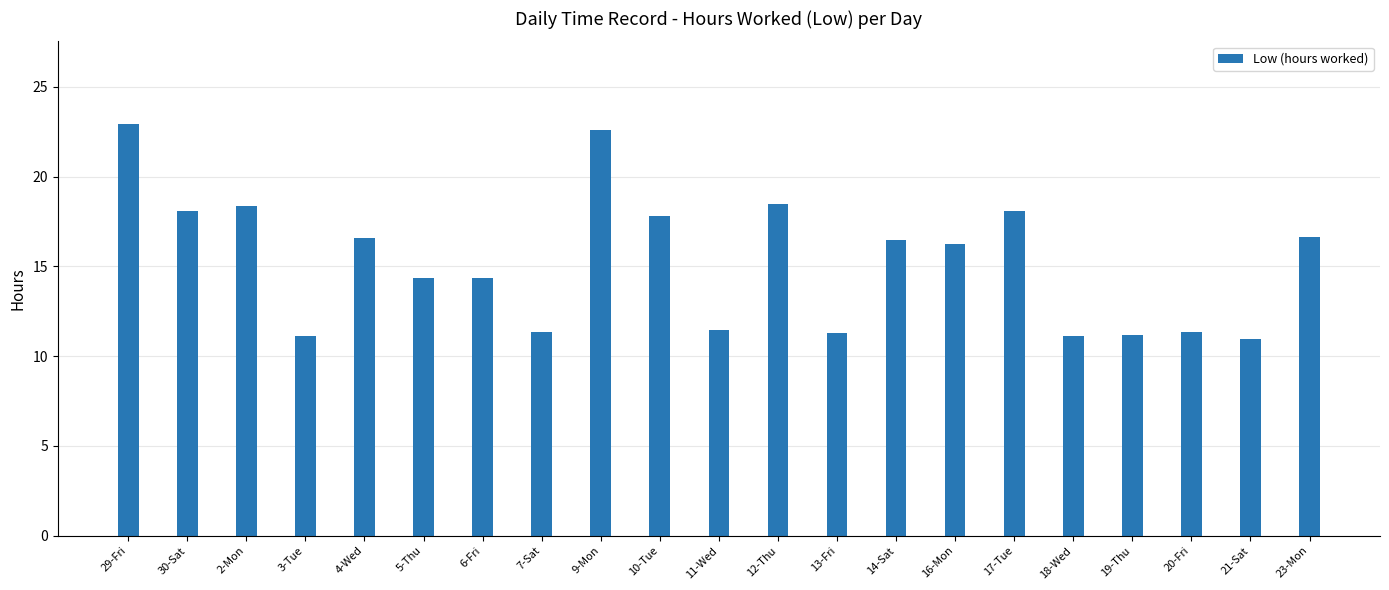

What is the sum of all values?

320.9